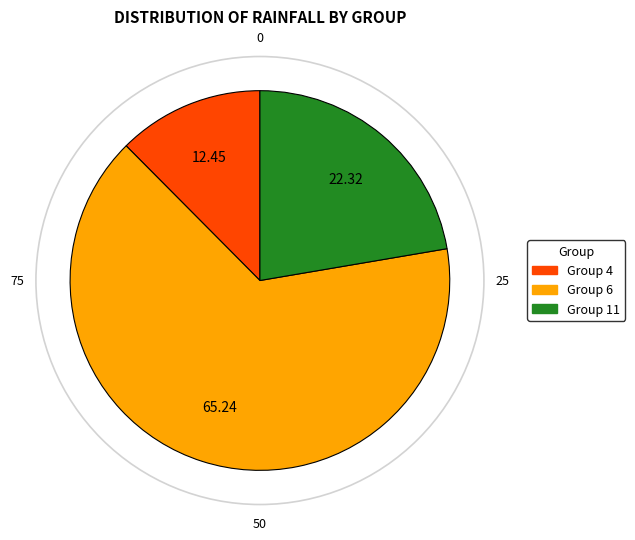

Which category accounts for the majority?

Group 6